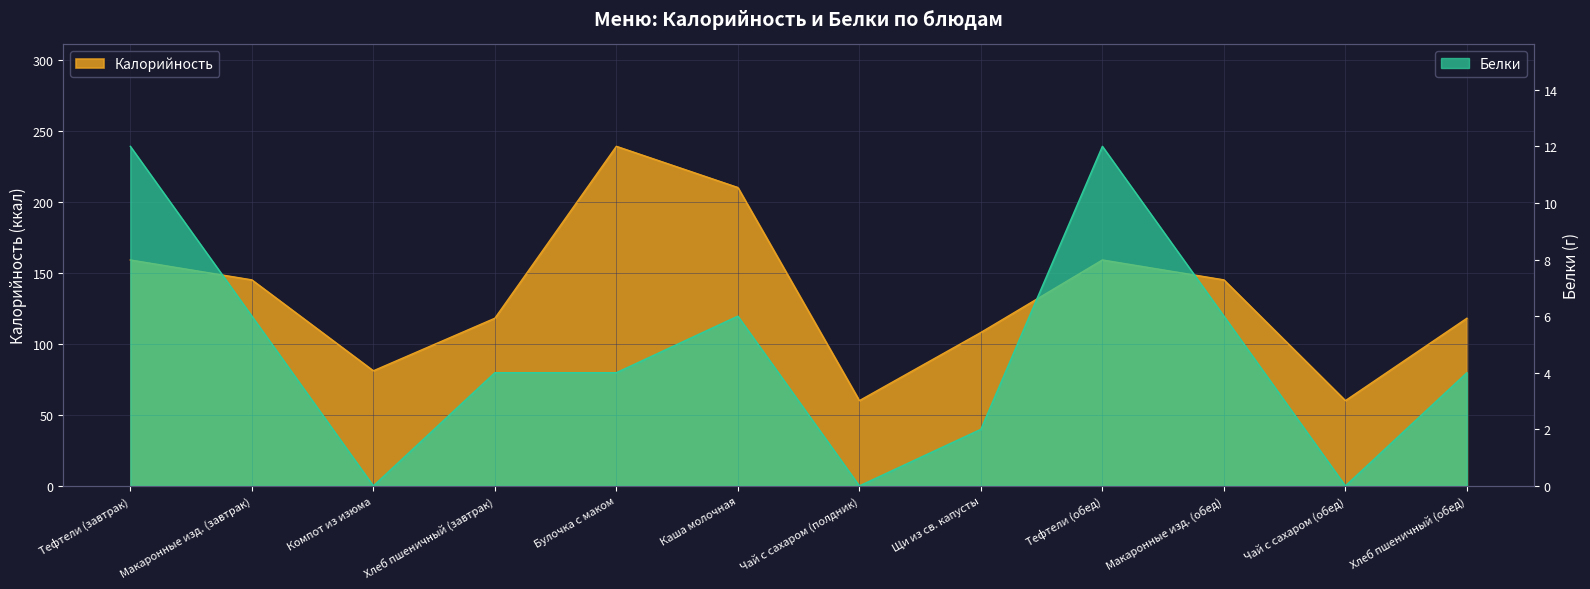

How many positive values does the Белки series have?

9